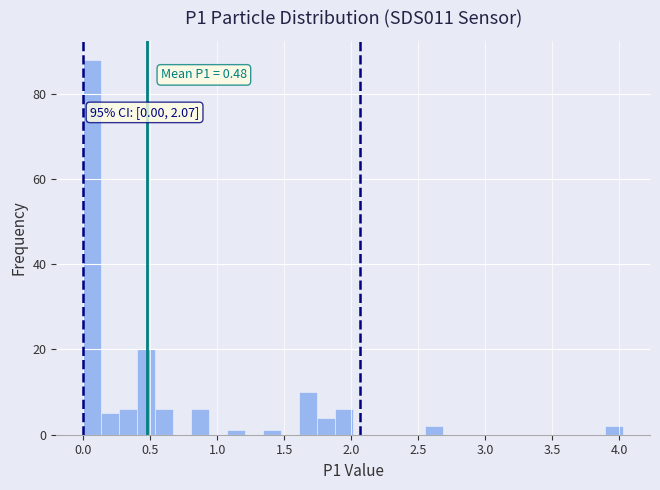

Around what value on the x-axis is the tallest bar? Give the approximate position of its centre, as read against the axis.

0.05